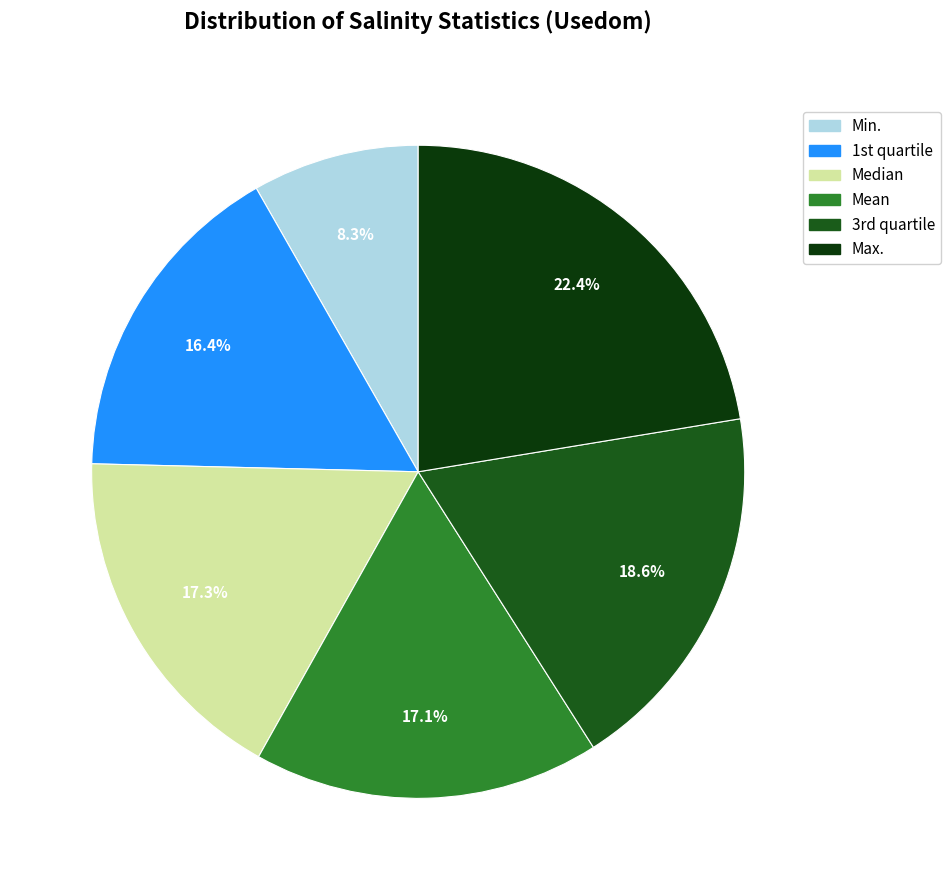

How many segments does this pie chart have?

6